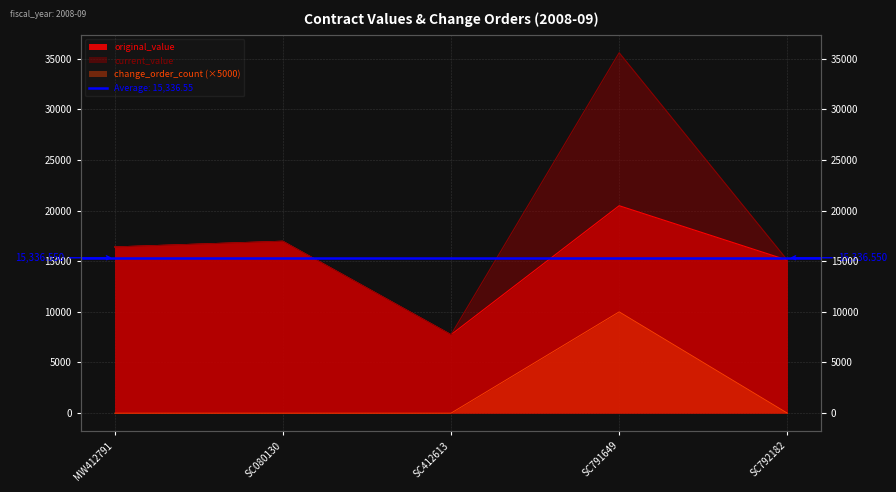

Rank the series at SC080130 from highest to lowest value.

original_value, current_value, change_order_count